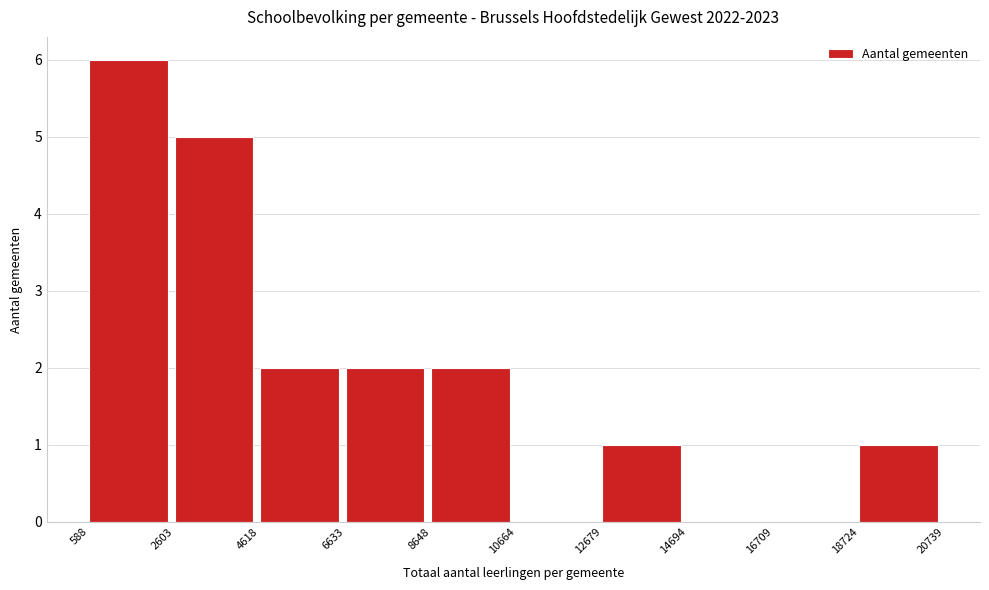

How tall is the bar that spans 12679 to 14694 on the x-axis? The values are not printed on the chart, so give them approximately, as read against the axis.

1